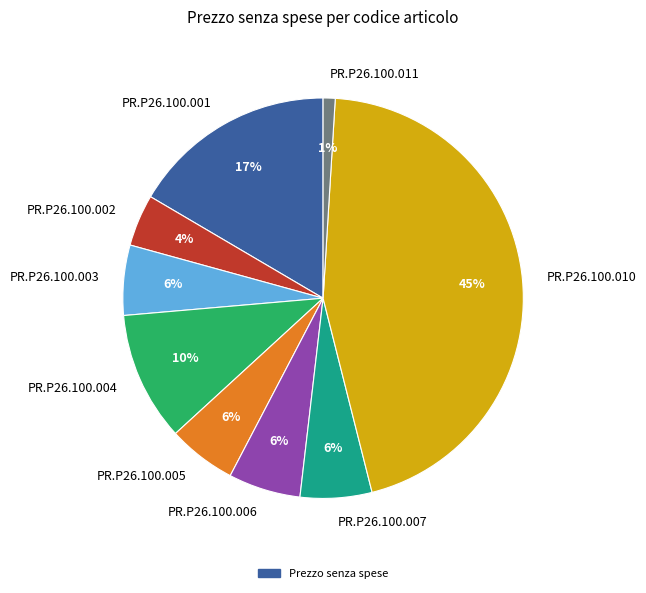

How many segments does this pie chart have?

9